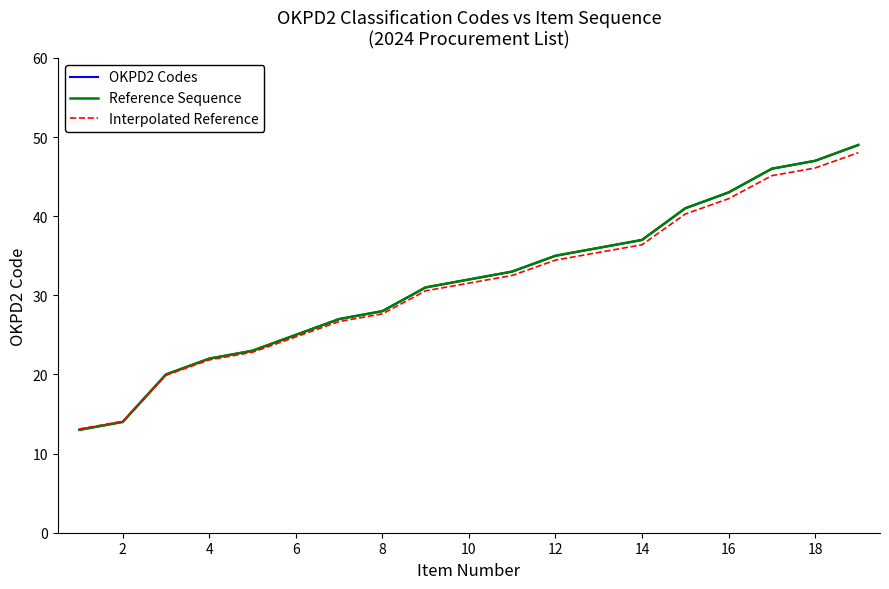

Does the chart have visible grid lines?

No